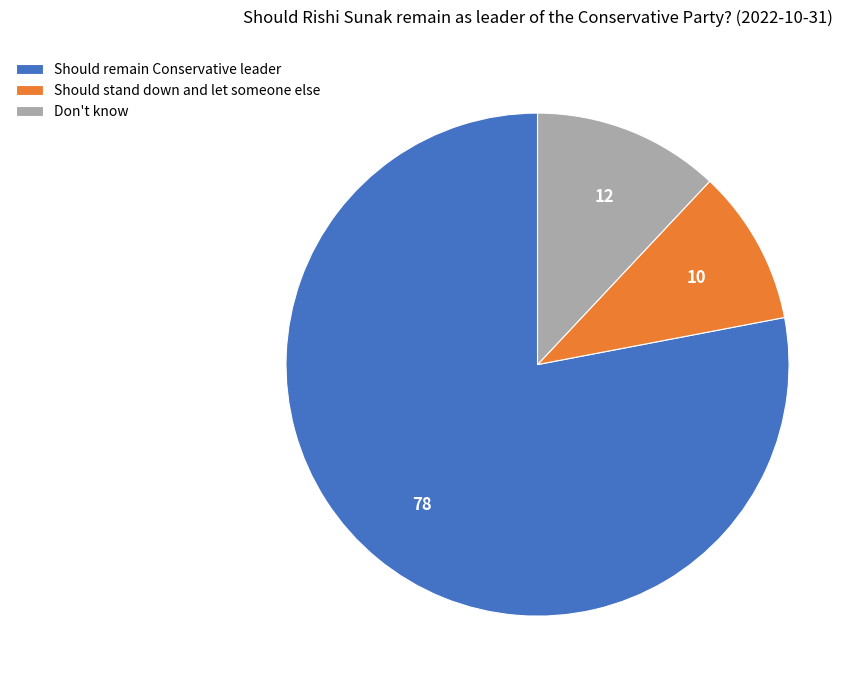

Is it true that Should remain Conservative leader is 78% of the pie?

True